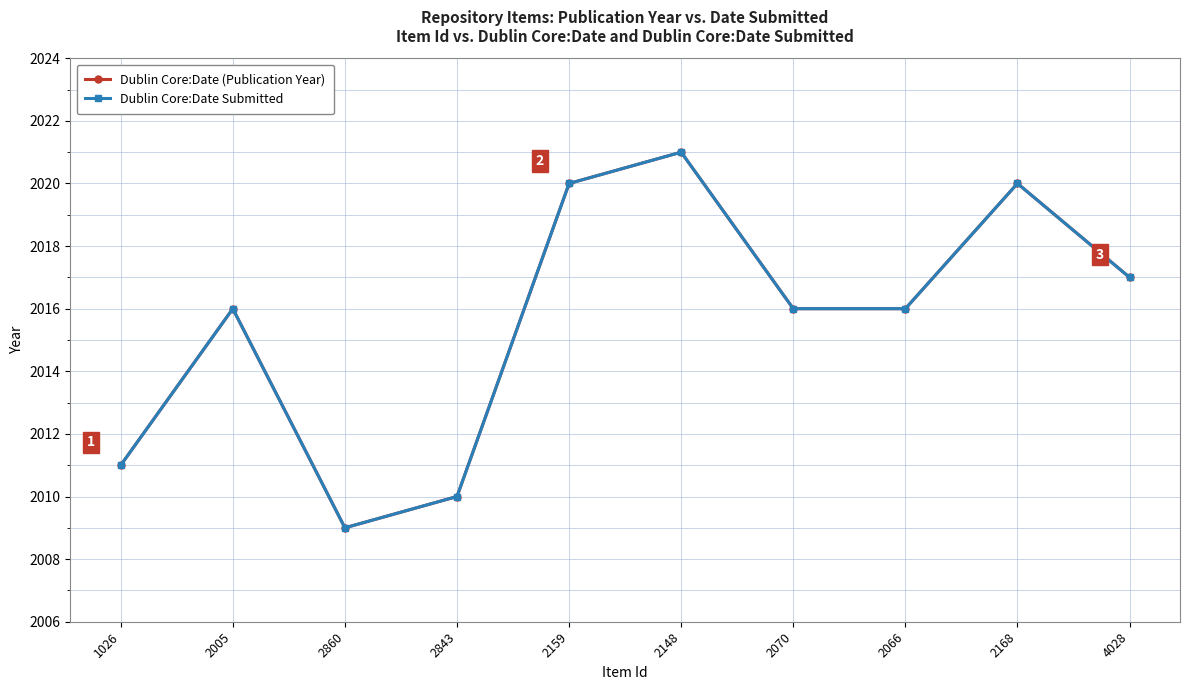

What is the greatest value displayed?

2021